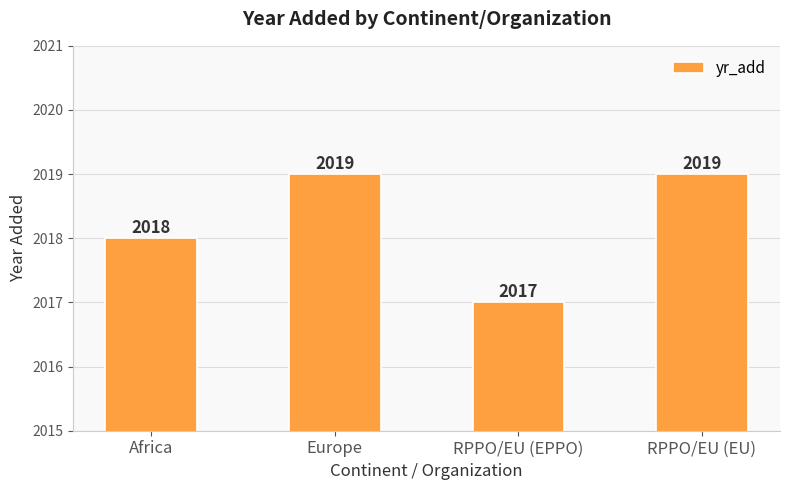

What is the sum of all values?

8073